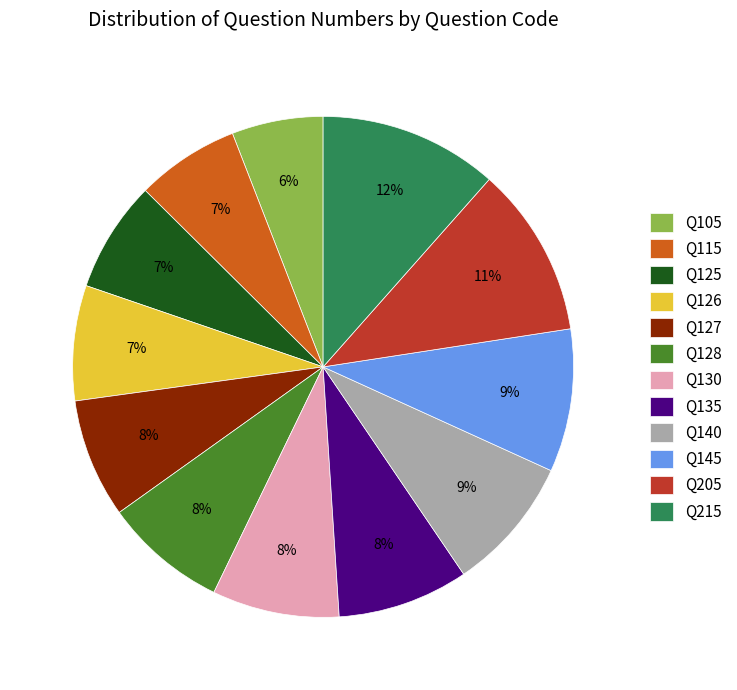

To the nearest percent, what percentage of the pie is Q126?

7%